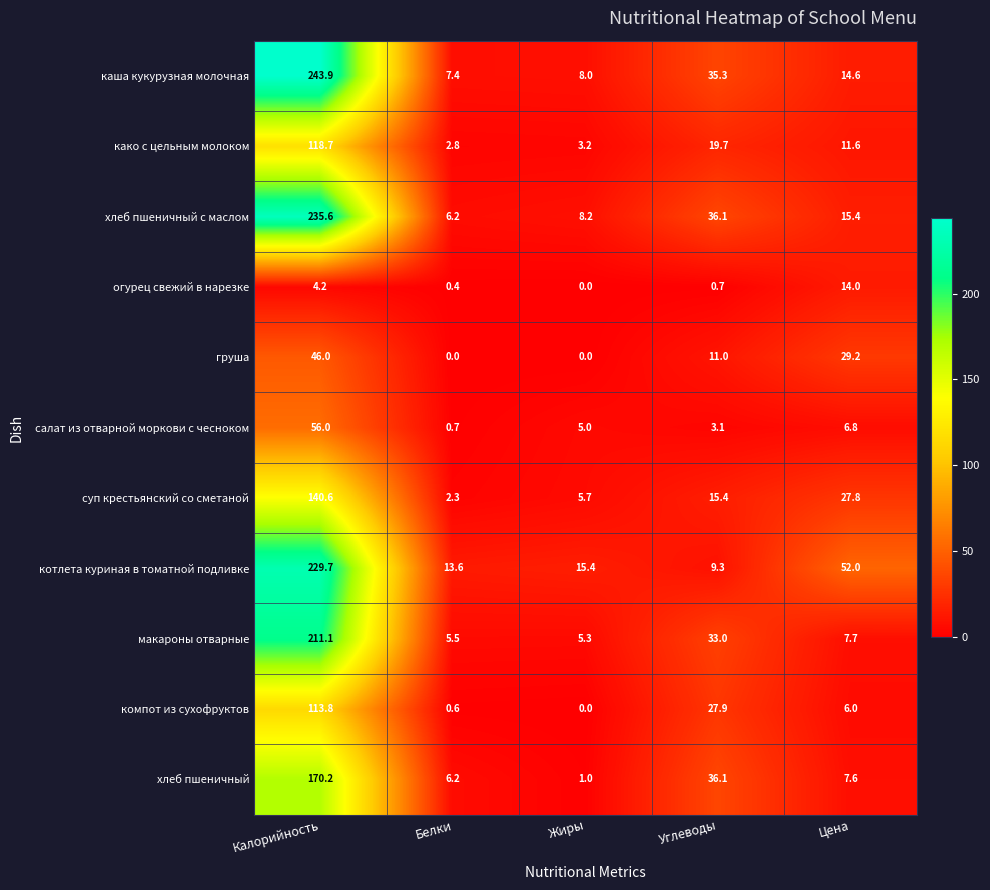

What is the difference between the second highest and minimum values in the компот из сухофруктов series?

27.9